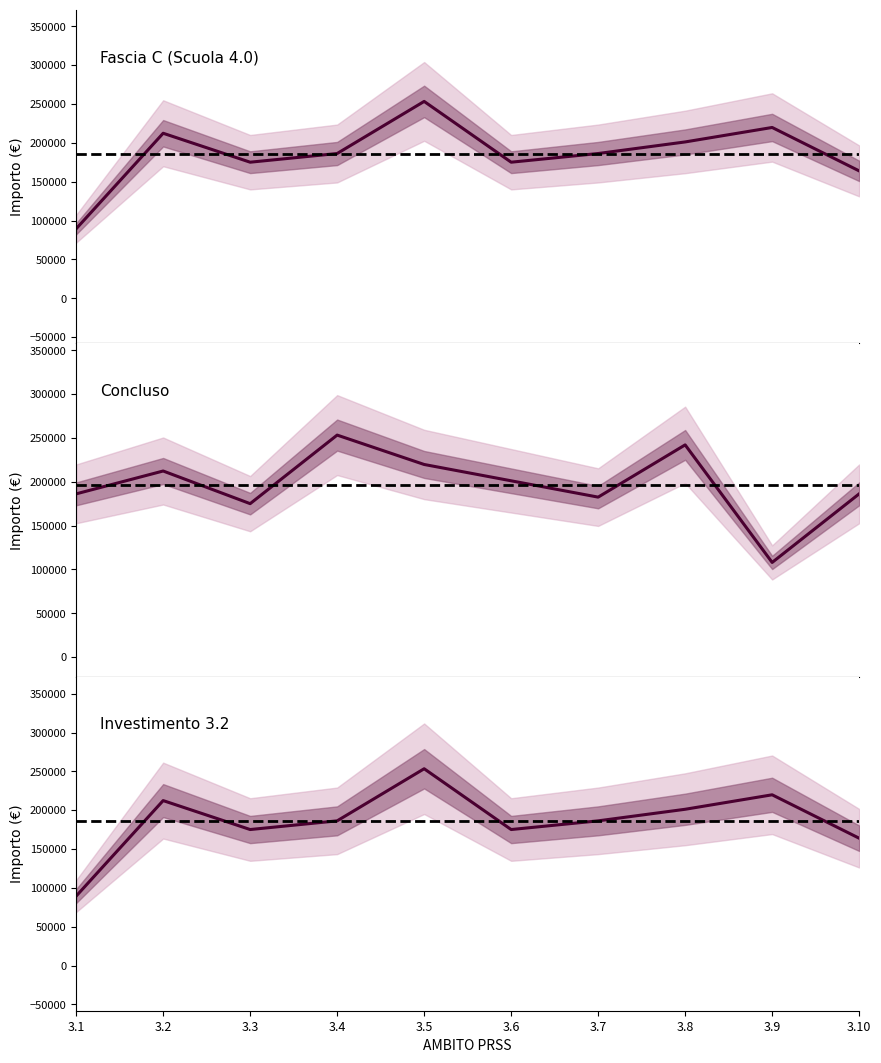

At which label does Concluso first exceed 201194?

3.2